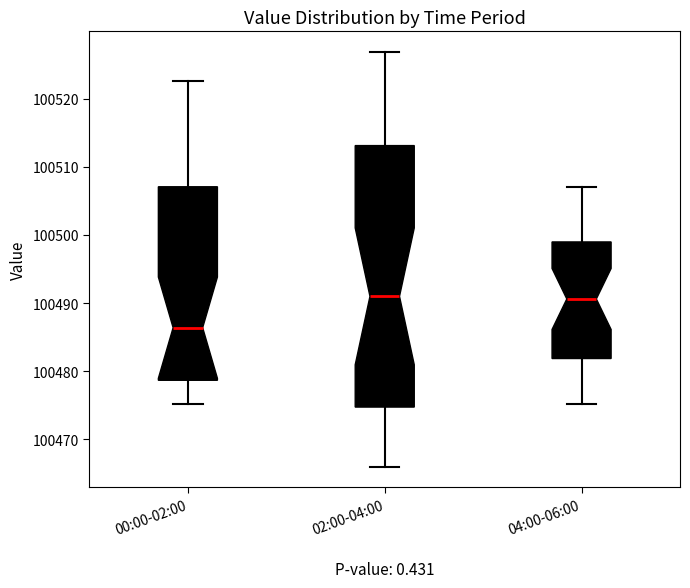

Which box is the tallest, from its lower edge to its upper edge?

02:00-04:00